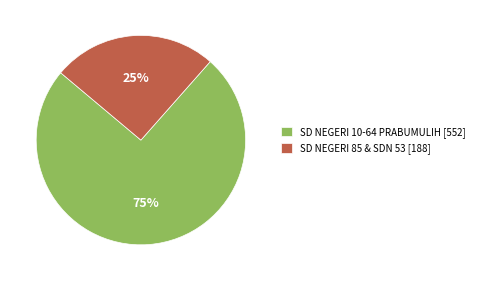

Does SD NEGERI 85 & SDN 53 [188] account for over 50% of the chart?

No